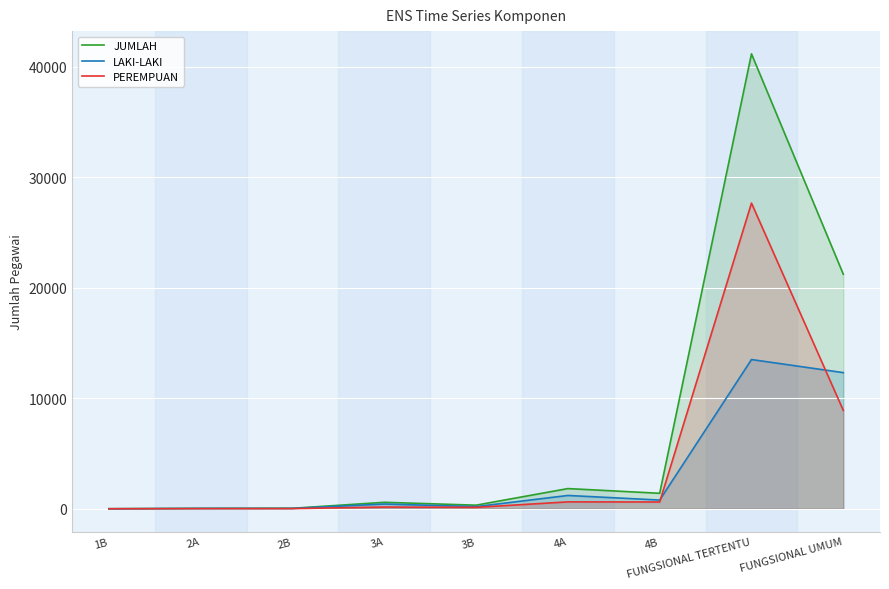

What is the label of the 4th point from the right?

4A